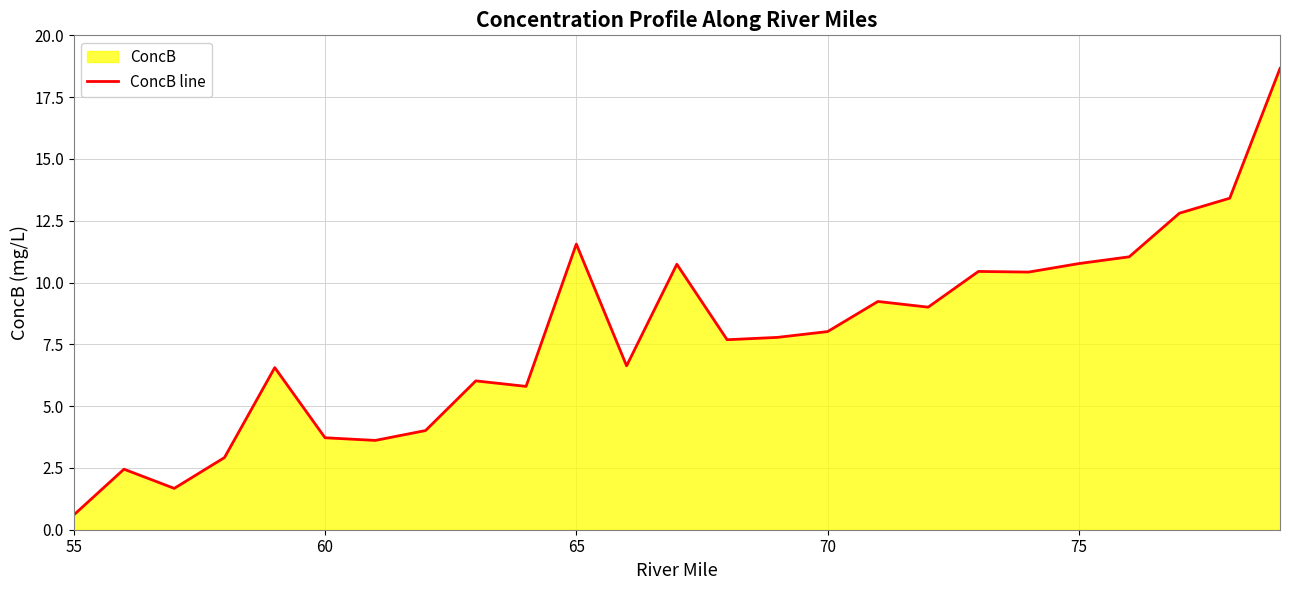

What value does the data have at 55?

0.6